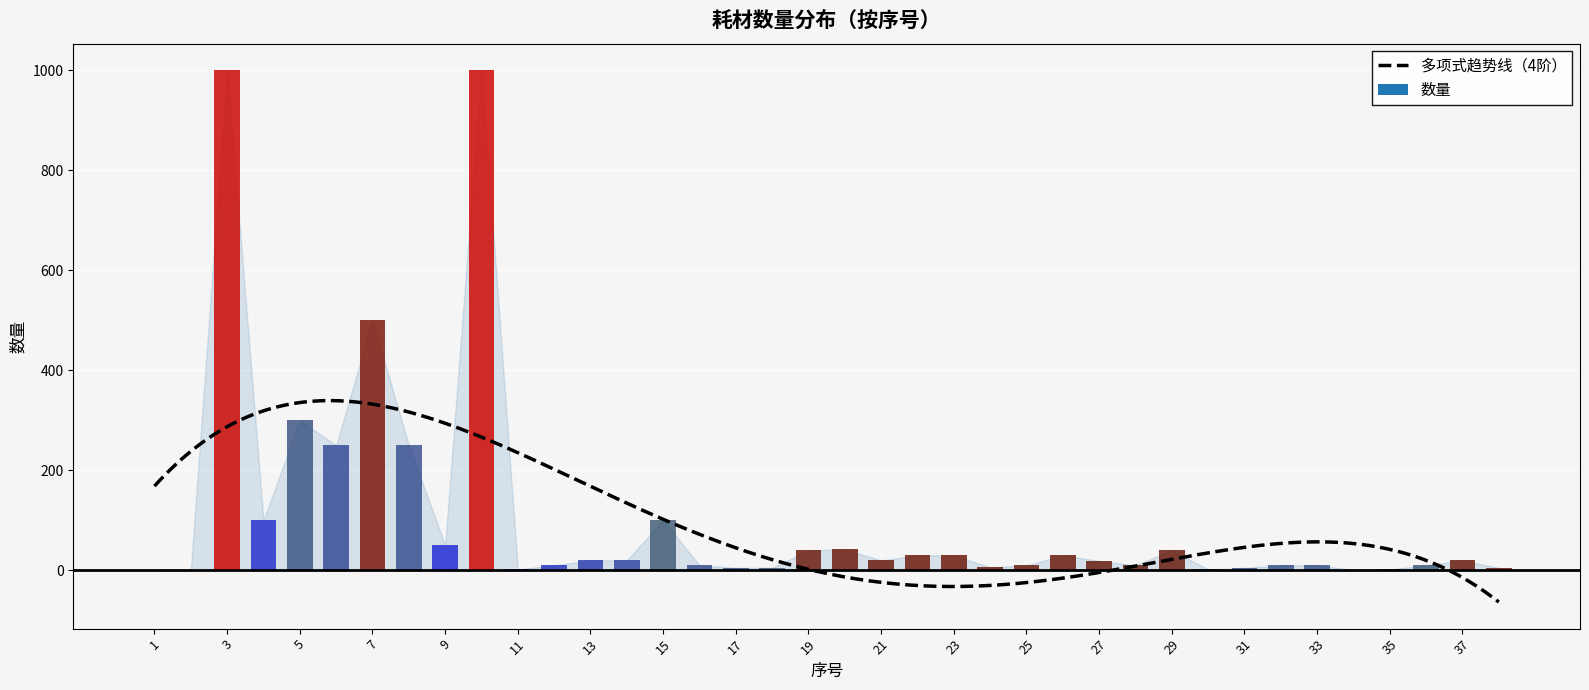

Which has a higher value, 16 or 30?

16